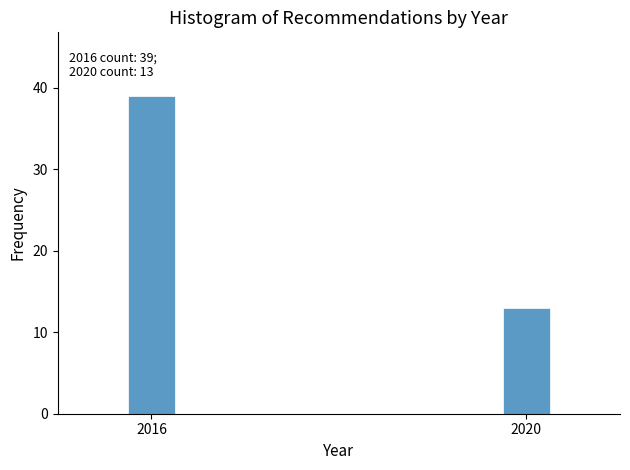

Reading right to left, what are all the values shown in this chart?

13	39